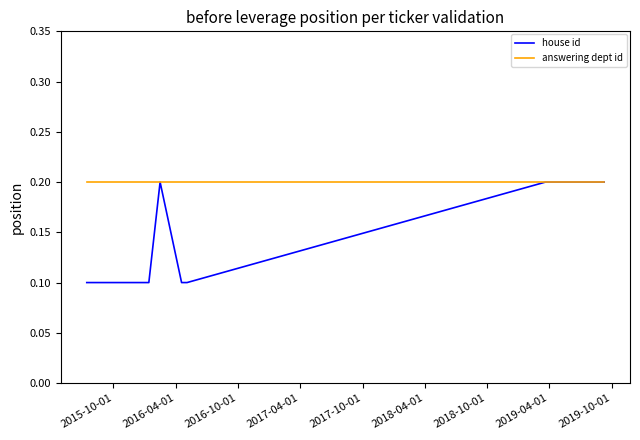

How many distinct data groups are displayed?

2